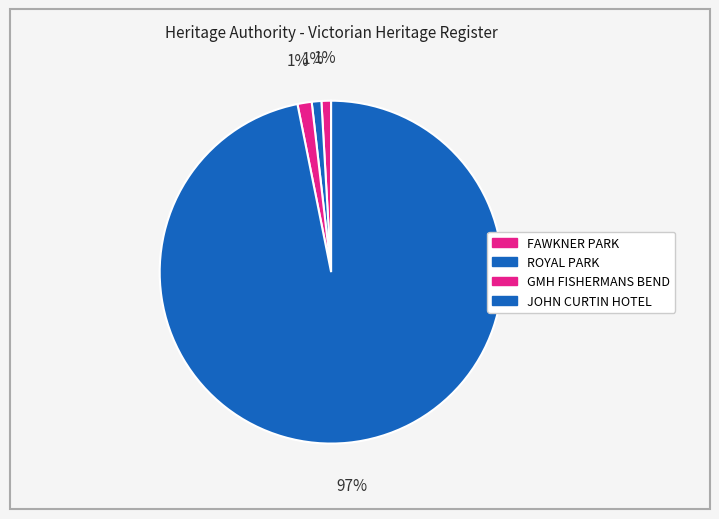

Which category has the biggest portion of the pie?

JOHN CURTIN HOTEL